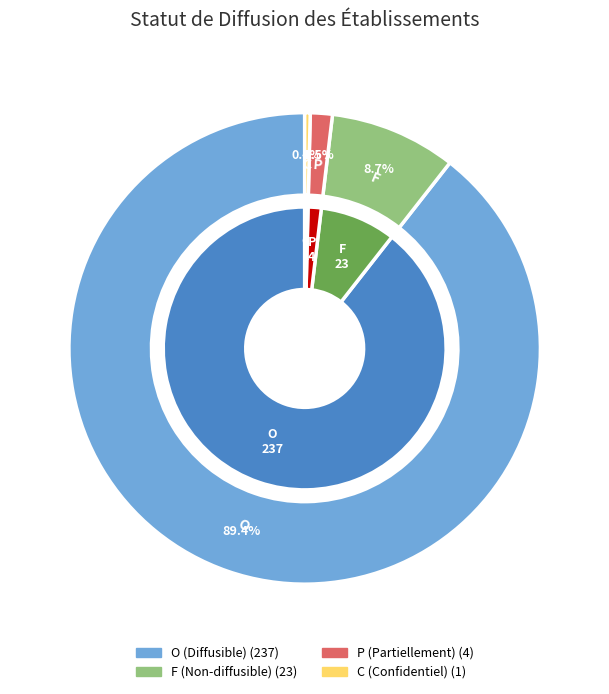

Is there any slice that represents more than half of the pie?

Yes